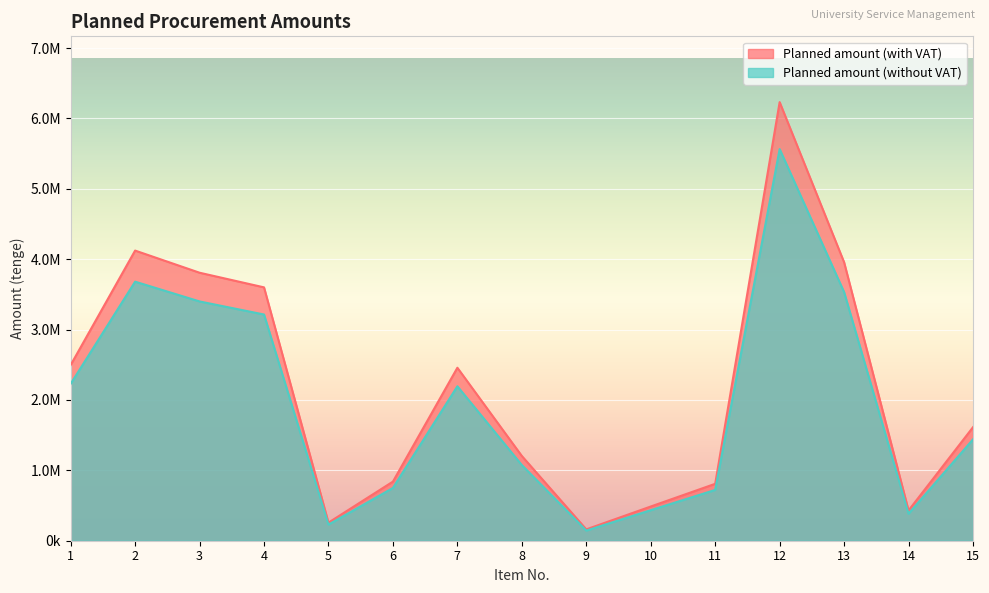

Which category has the highest value across all series?

12